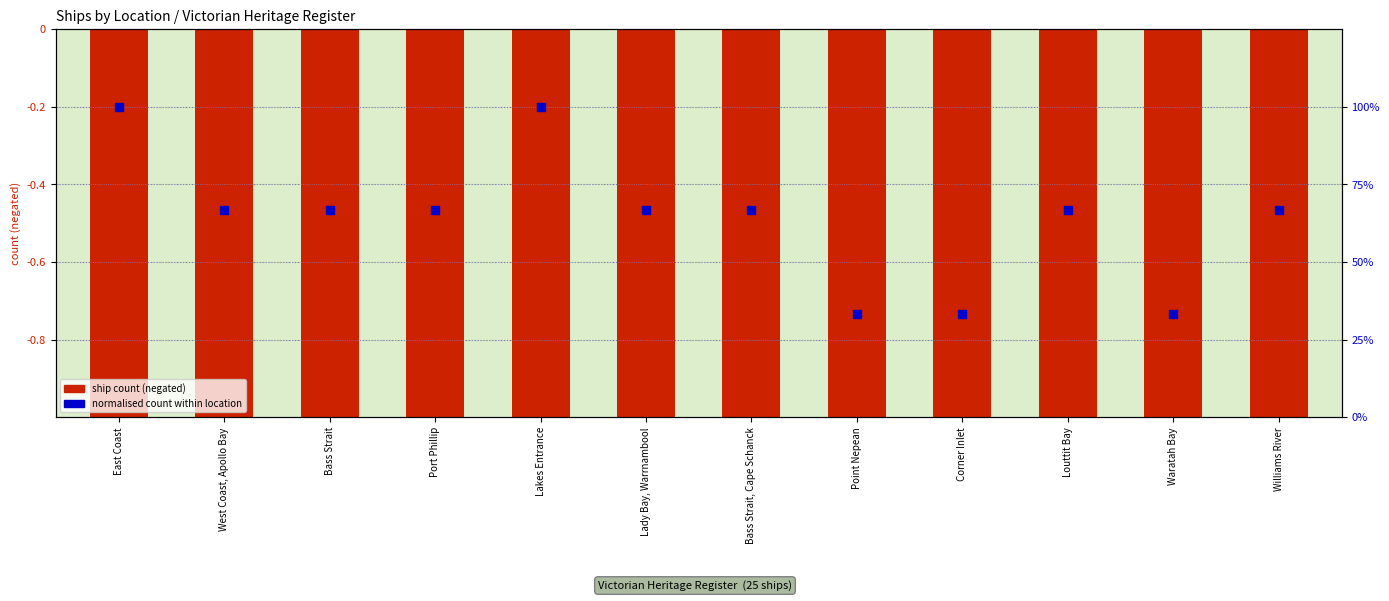

What is the total value across all series at Waratah Bay?

-0.7